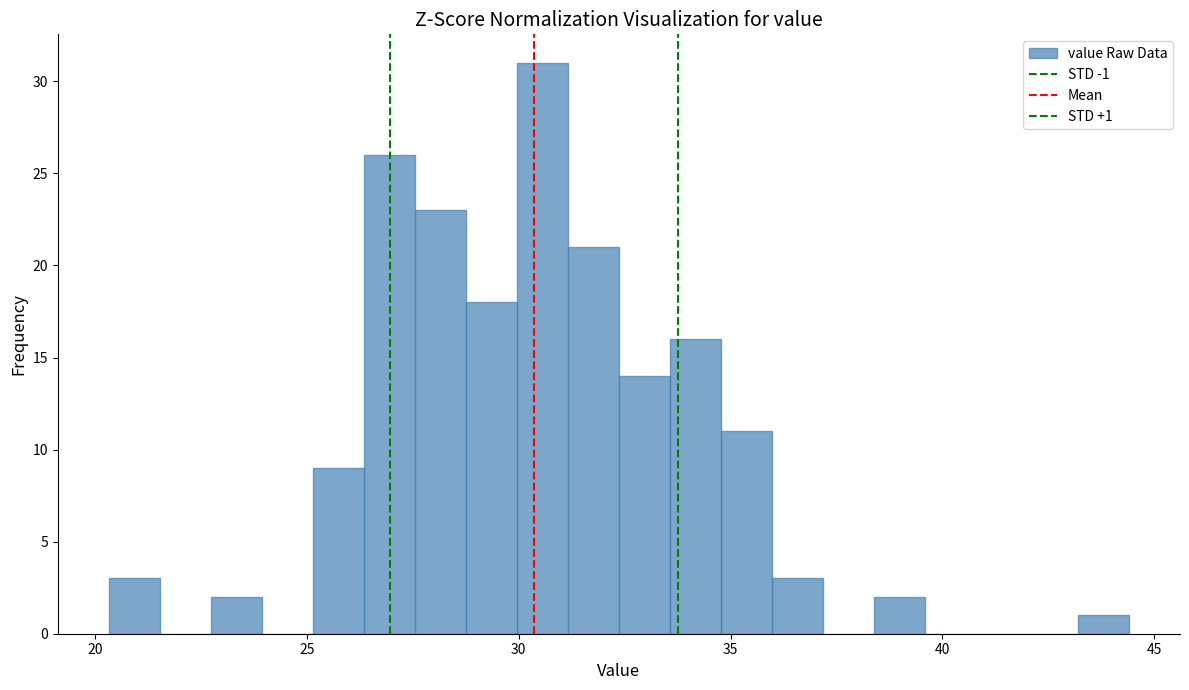

Around what value on the x-axis is the tallest bar? Give the approximate position of its centre, as read against the axis.

30.5